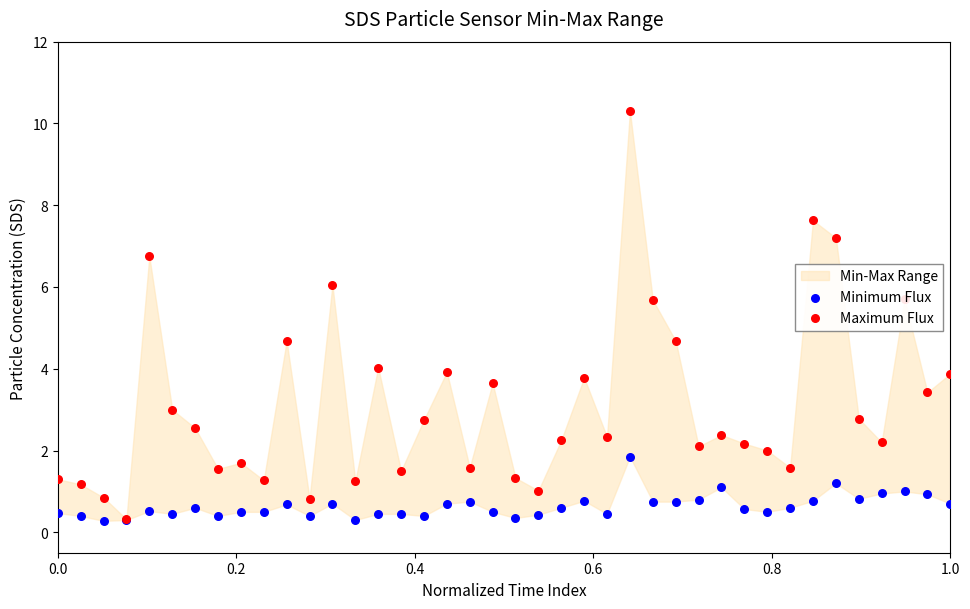

At how many categories does at least one series exceed 8?

1